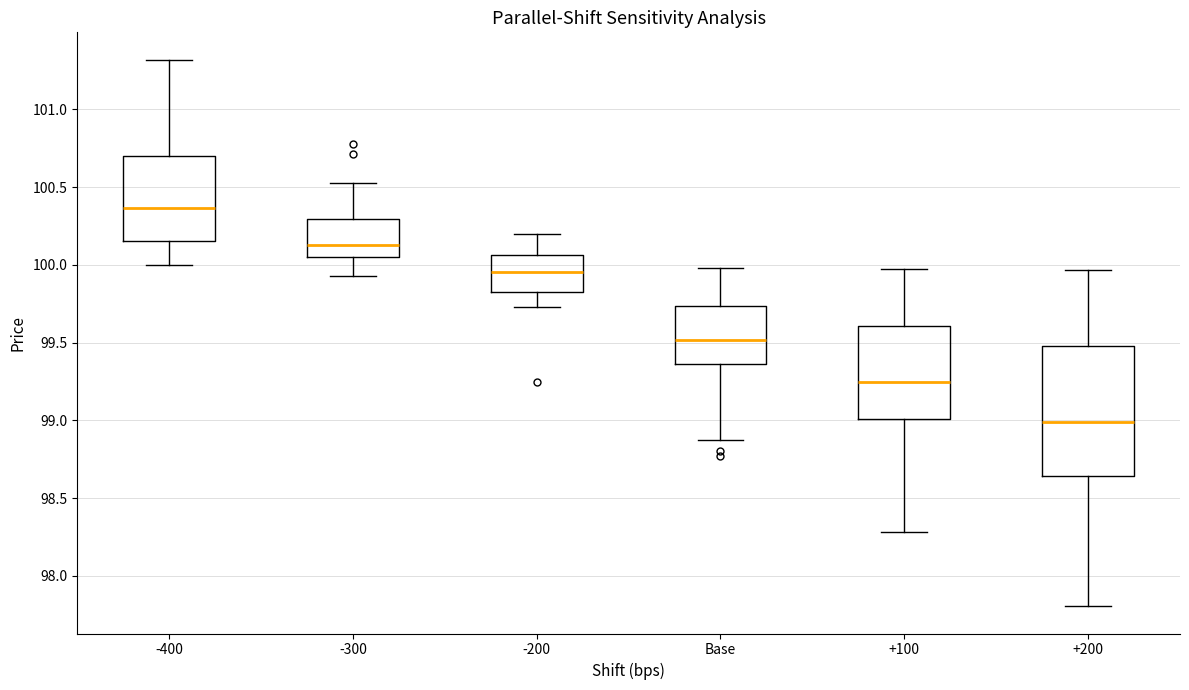

Which box is the tallest, from its lower edge to its upper edge?

+200